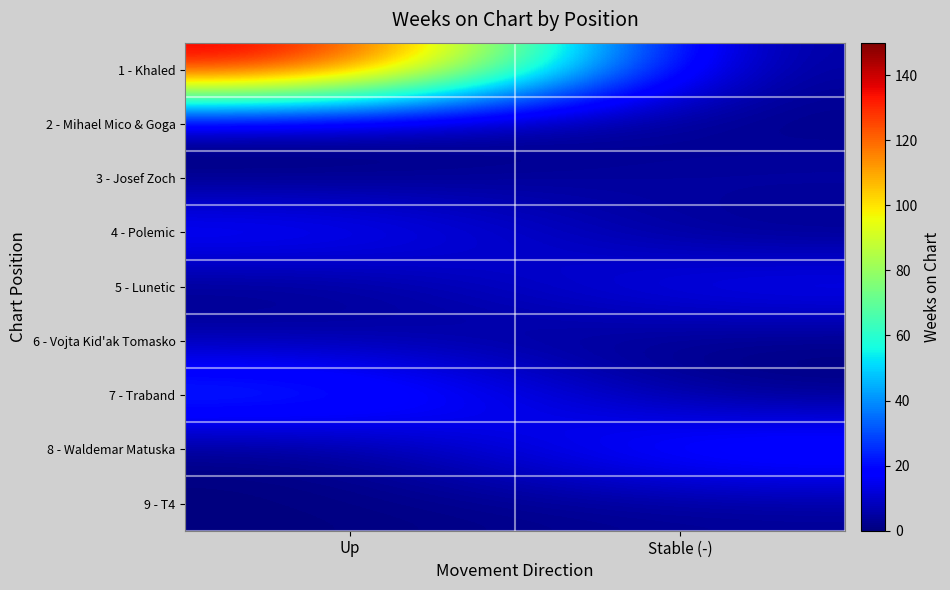

Reading left to right, what are all the values shown in this chart?

1 - Khaled: Up=146	Stable (-)=0
2 - Mihael Mico & Goga: Up=0	Stable (-)=1
3 - Josef Zoch: Up=0	Stable (-)=6
4 - Polemic: Up=22	Stable (-)=0
5 - Lunetic: Up=0	Stable (-)=19
6 - Vojta Kid'ak Tomasko: Up=6	Stable (-)=0
7 - Traband: Up=31	Stable (-)=0
8 - Waldemar Matuska: Up=0	Stable (-)=27
9 - T4: Up=0	Stable (-)=3